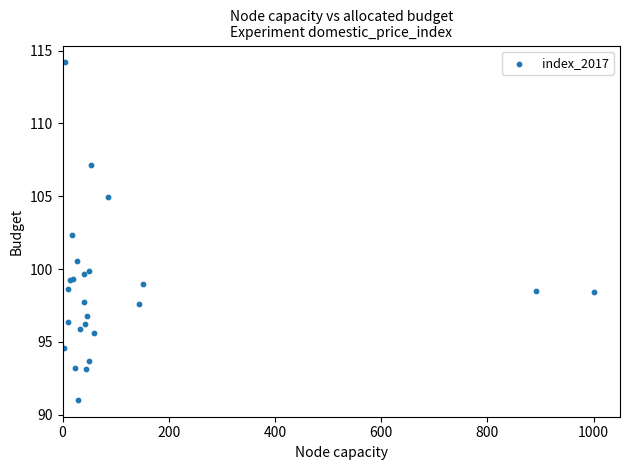

What Y value in the scatter plot is closest to 102?

102.3